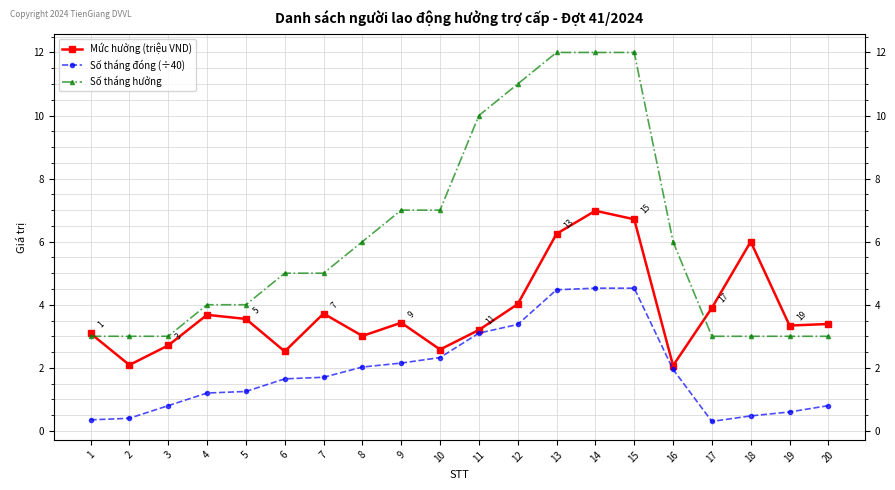

Does the chart display data point markers on the line(s)?

Yes